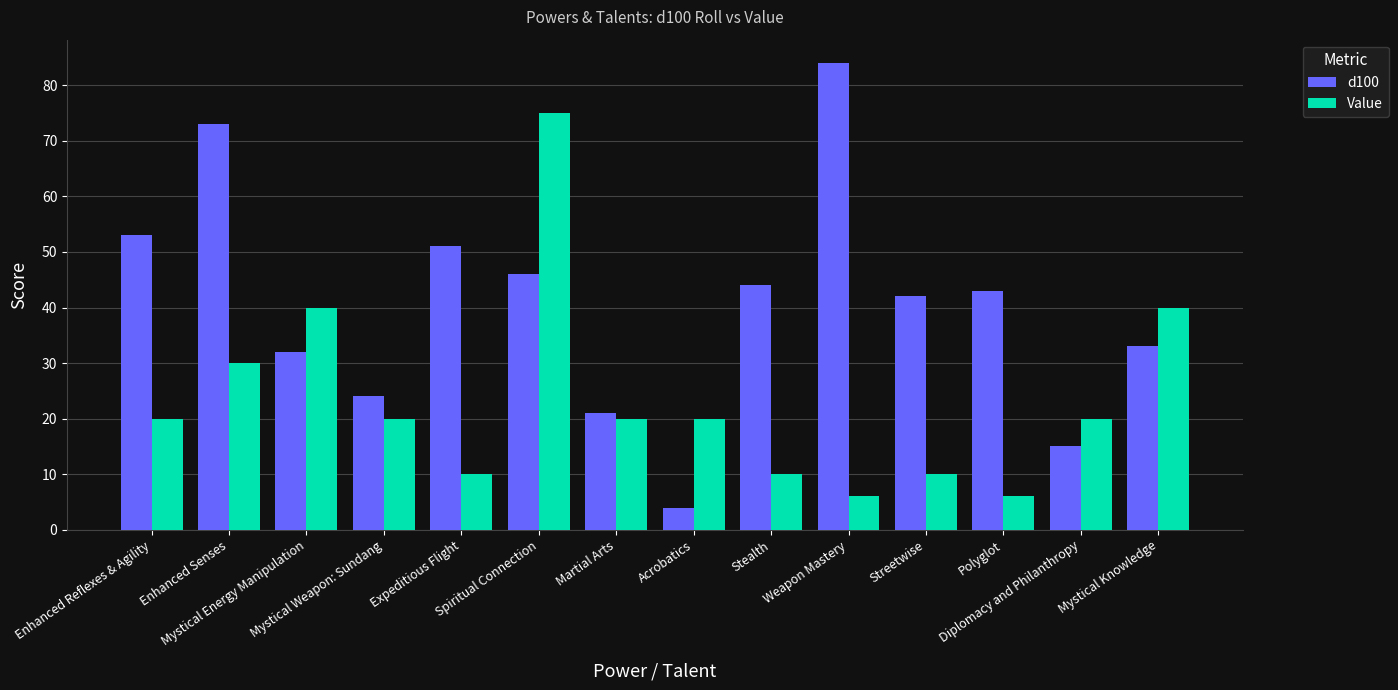

At which label is d100 closest to 44?

Stealth